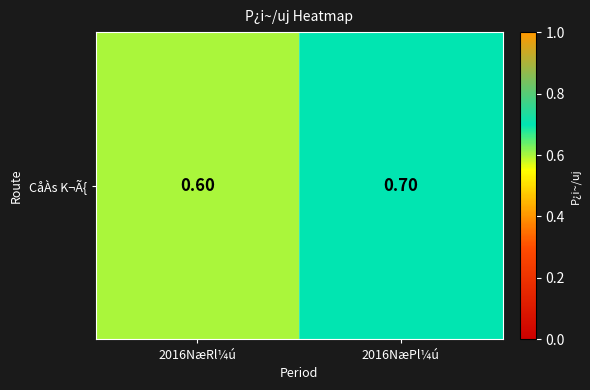

What is the sum of all values?

1.3